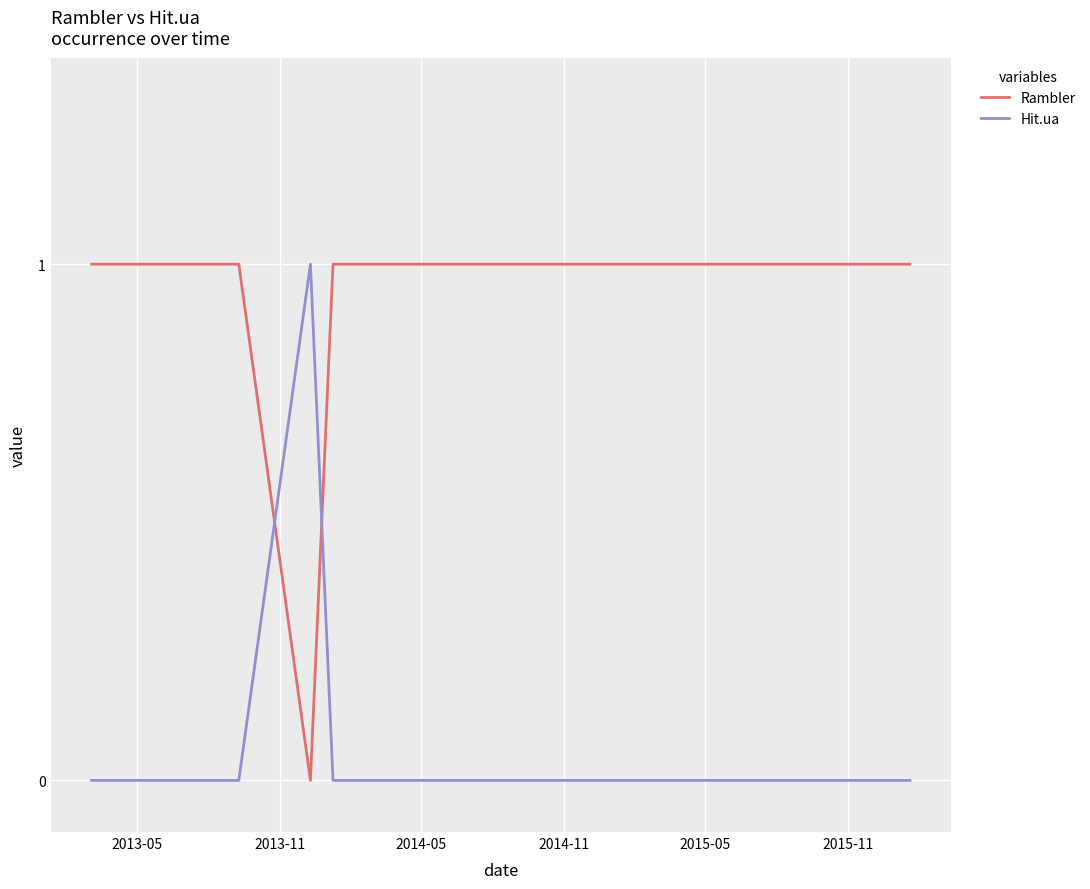

What is the difference between the maximum and minimum values in the Rambler series?

1